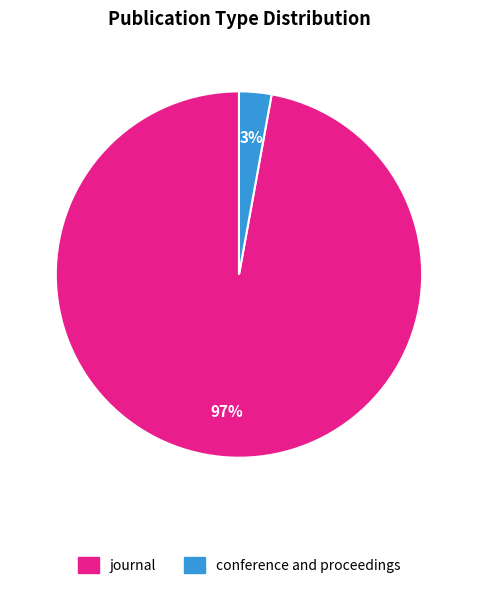

How many segments does this pie chart have?

2